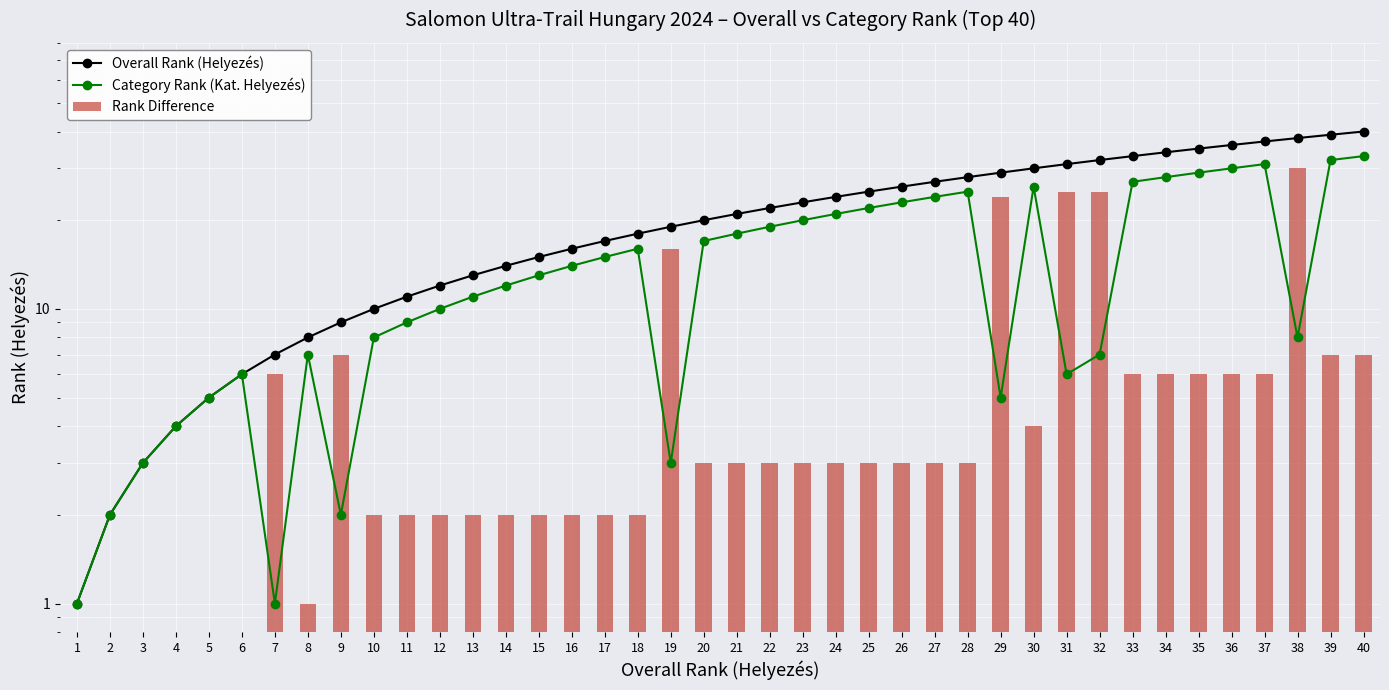

The Category Rank (Kat. Helyezés) series shows 13 at 15. True or false?

True